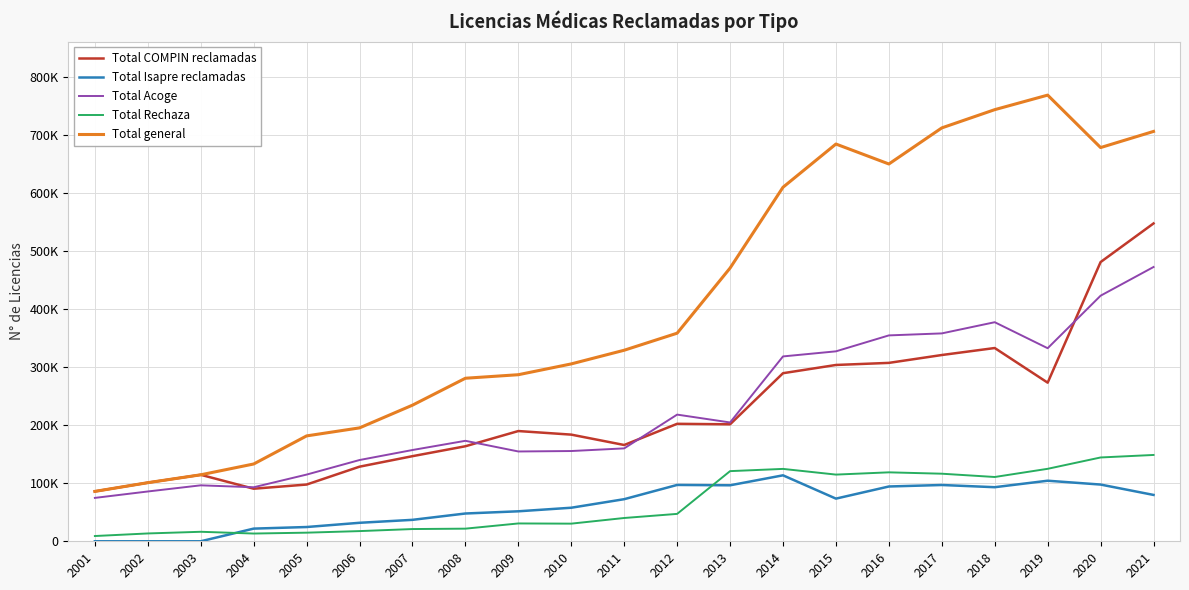

Reading left to right, what are all the values shown in this chart?

Total COMPIN reclamadas: 85888	100900	114470	90514	97685	128454	146542	163621	189801	183637	165777	202250	201392	289389	303562	307156	320696	332739	273097	480738	547232
Total Isapre reclamadas: 0	0	0	21815	24554	31837	36921	47836	51627	57773	72494	97013	96399	113569	73447	94345	96916	93117	104281	97668	79807
Total Acoge: 74703	85748	96348	93013	114839	139910	157141	173013	154629	155395	159962	218103	204565	318281	327033	354477	357920	377185	332399	422838	472227
Total Rechaza: 9059	13491	16363	13337	14836	17542	21067	21745	30708	30374	40107	47178	120785	124624	114822	118708	116356	110687	124781	144312	148630
Total general: 85888	100900	114470	133083	181436	195257	234351	280710	286792	305396	328940	358281	470409	609536	683944	649601	711720	743135	768167	677880	705647